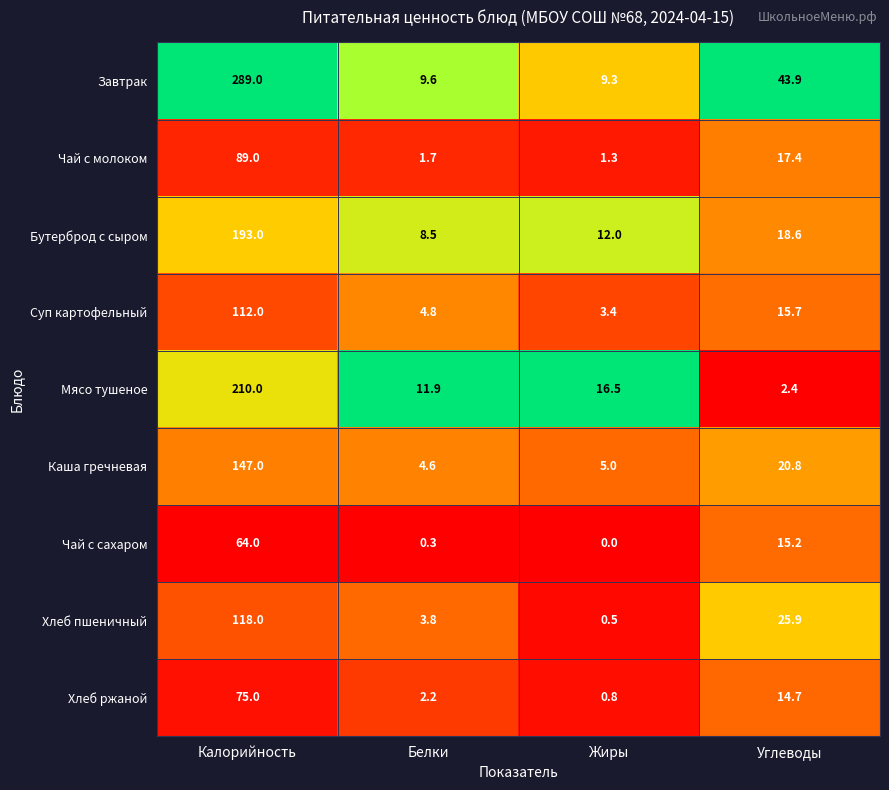

True or false: Мясо тушеное has a value of 210.0 at Калорийность.

True